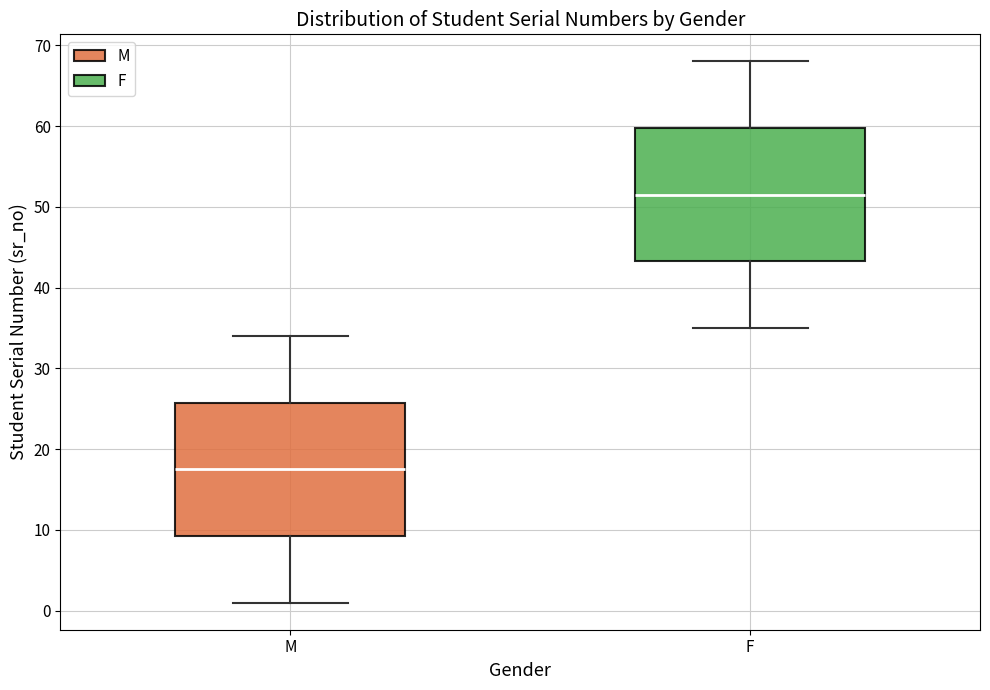

Reading left to right, transcribe this box plot: for each box, give where its median line is, the range the box spans, and where its two whiskers end, as read against the y-axis. The values are not printed on the chart, so give them approximately, as read against the axis.

M: median 18, box 9 to 26, whiskers 1 to 34
F: median 52, box 43 to 60, whiskers 35 to 68